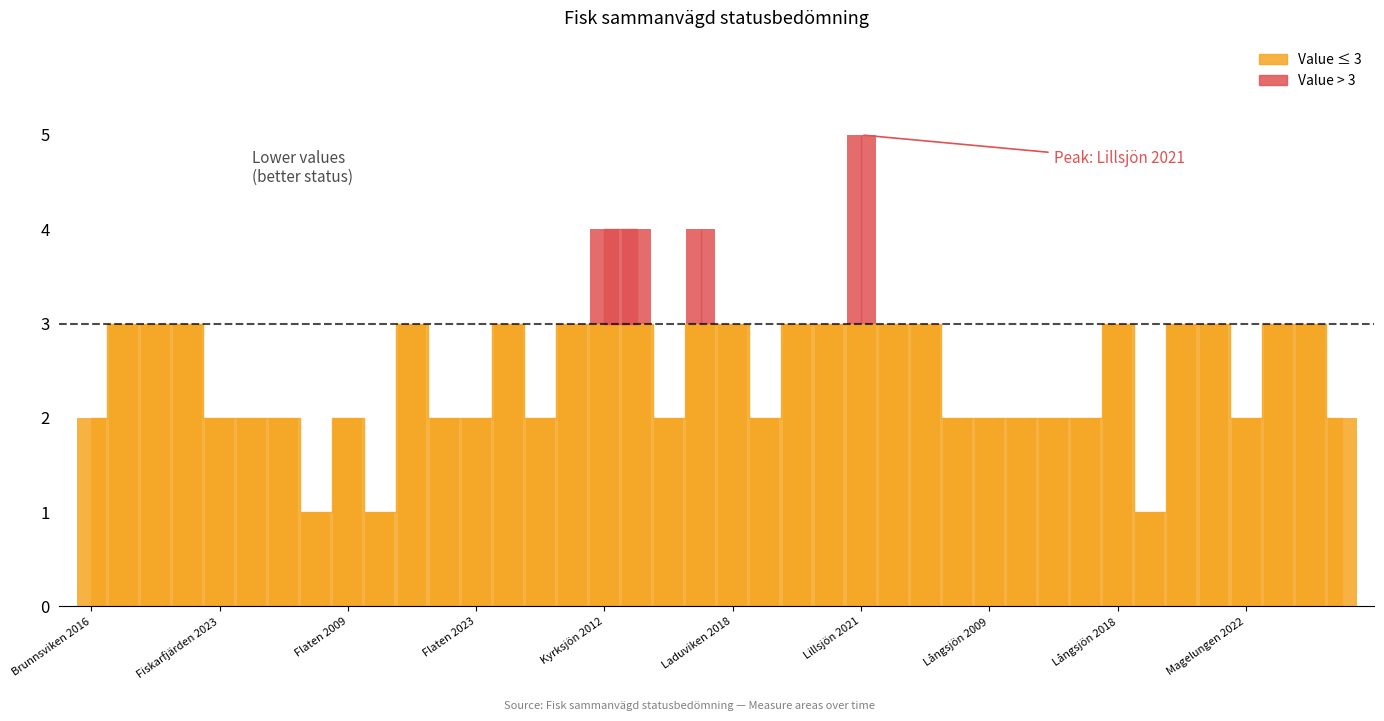

How many distinct data groups are displayed?

2